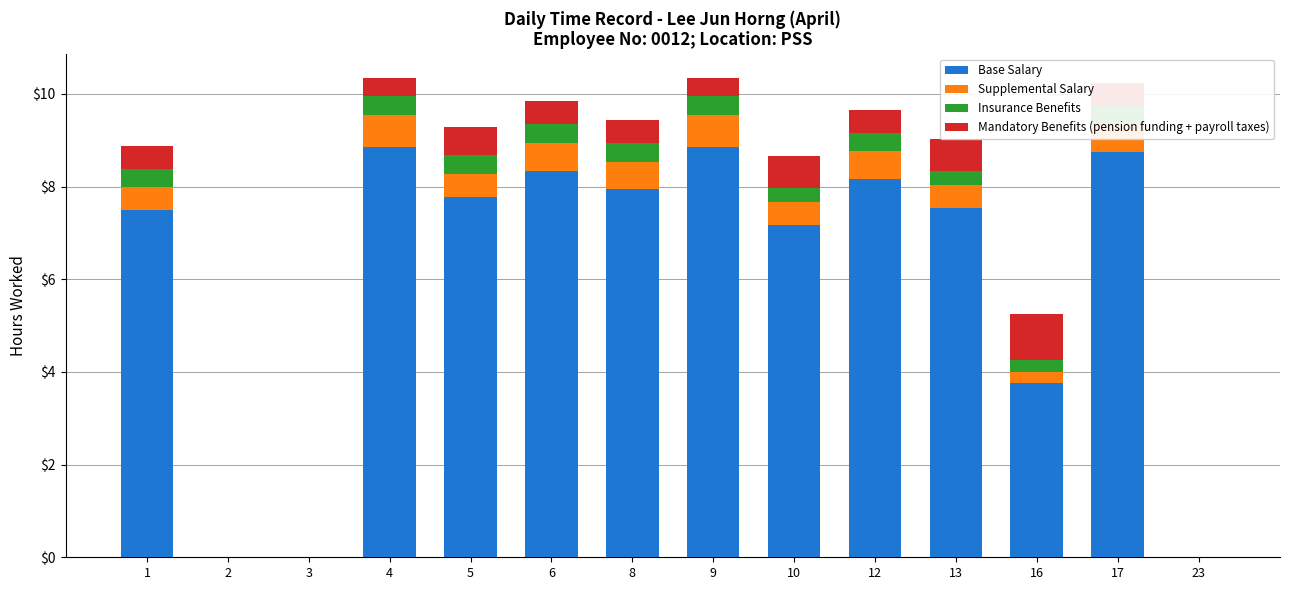

Reading left to right, transcribe all the data shown in this chart.

Base Salary: 7.5	0.0	0.0	8.8	7.8	8.3	7.9	8.8	7.2	8.2	7.5	3.8	8.7	0.0
Supplemental Salary: 0.5	0.0	0.0	0.7	0.5	0.6	0.6	0.7	0.5	0.6	0.5	0.2	0.6	0.0
Insurance Benefits: 0.4	0.0	0.0	0.4	0.4	0.4	0.4	0.4	0.3	0.4	0.3	0.2	0.4	0.0
Mandatory Benefits (pension funding + payroll taxes): 0.5	0.0	0.0	0.4	0.6	0.5	0.5	0.4	0.7	0.5	0.7	1.0	0.5	0.0